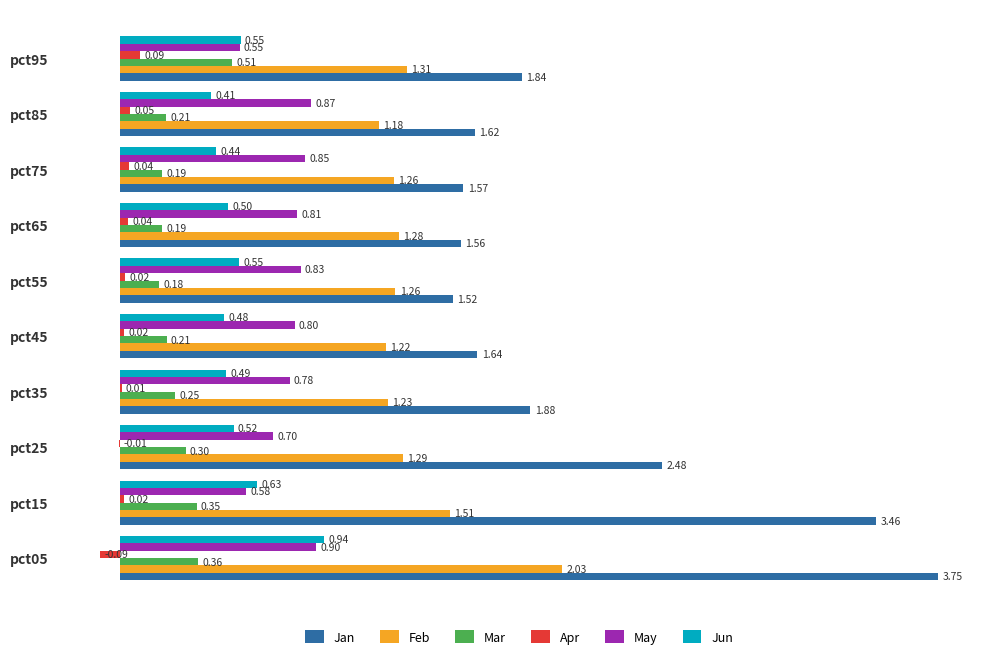

What is the sum of the May values at pct85 and pct55?

1.7